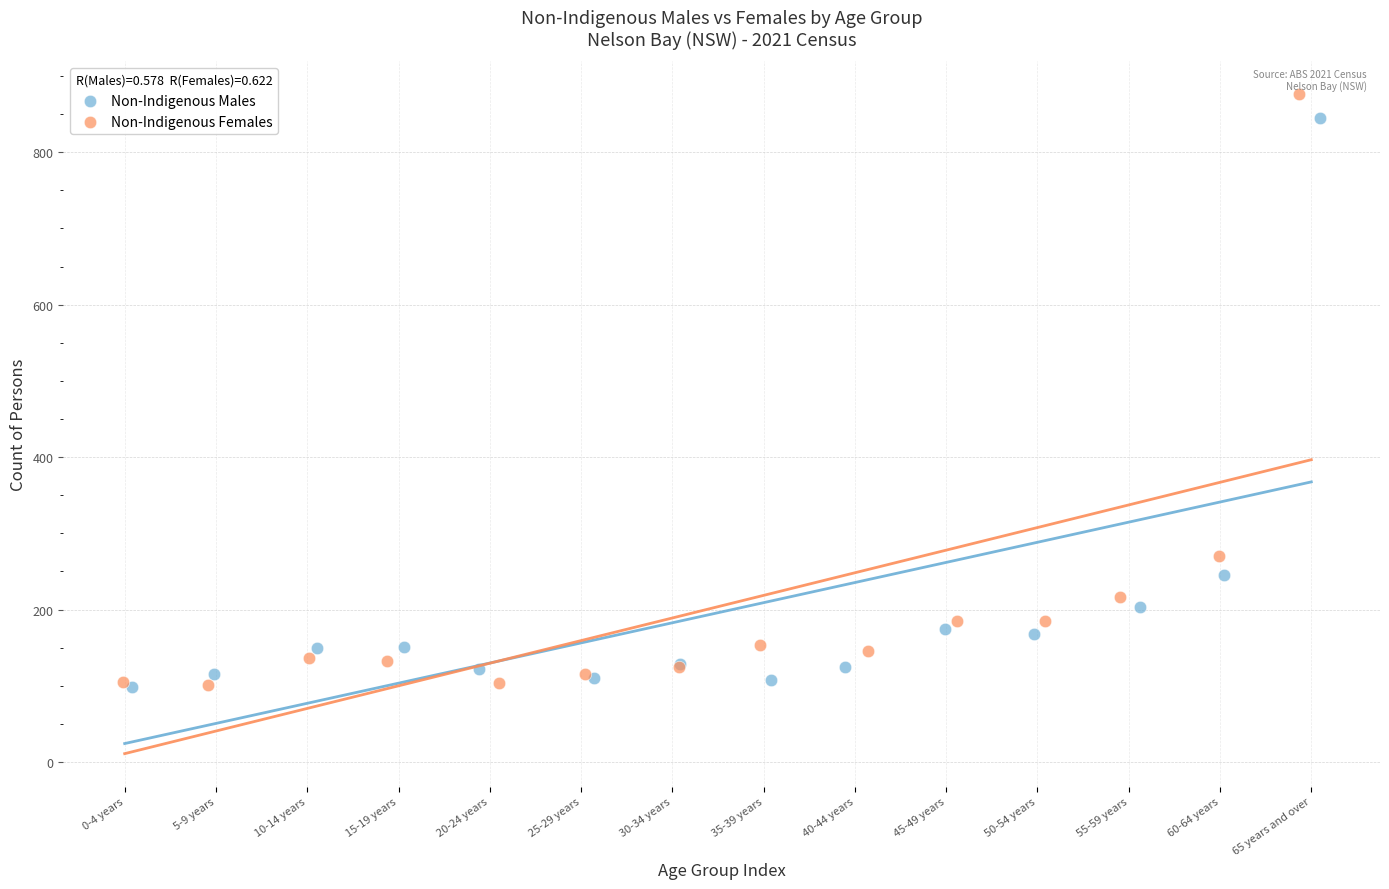

What are all the series names shown in the legend?

Non-Indigenous Males, Non-Indigenous Females